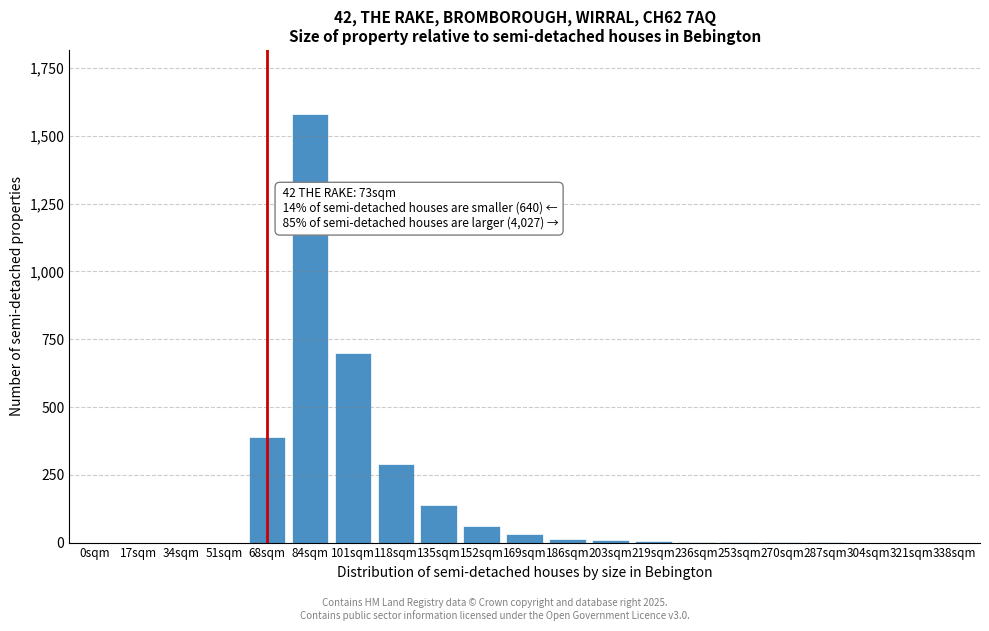

What is the change in value from 34sqm to 84sqm?

+1580